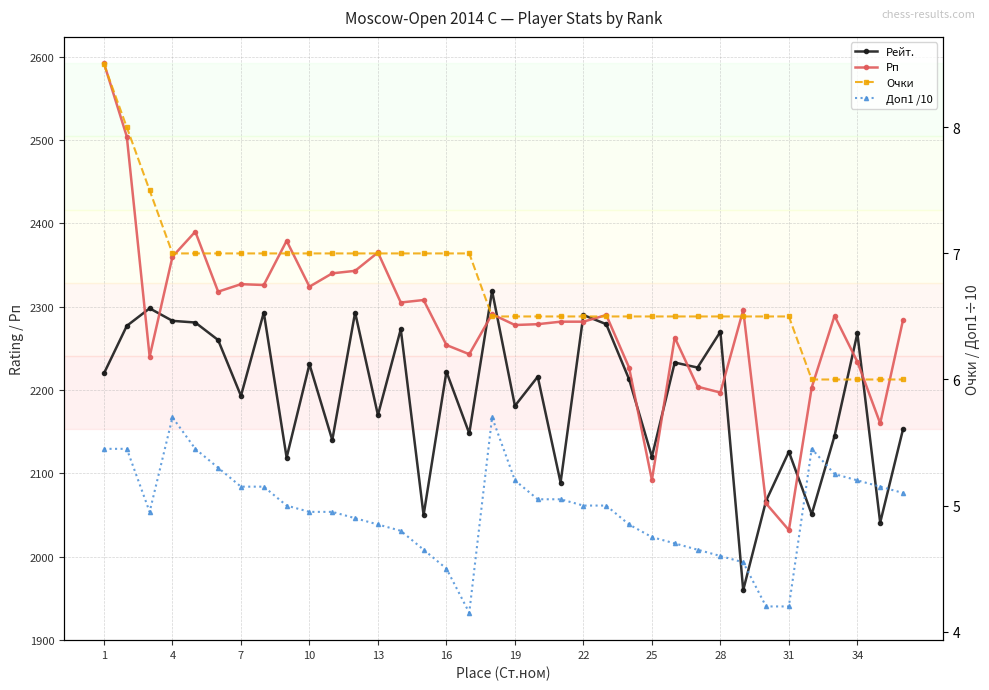

What is the difference between the maximum and minimum values in the Очки series?

2.5